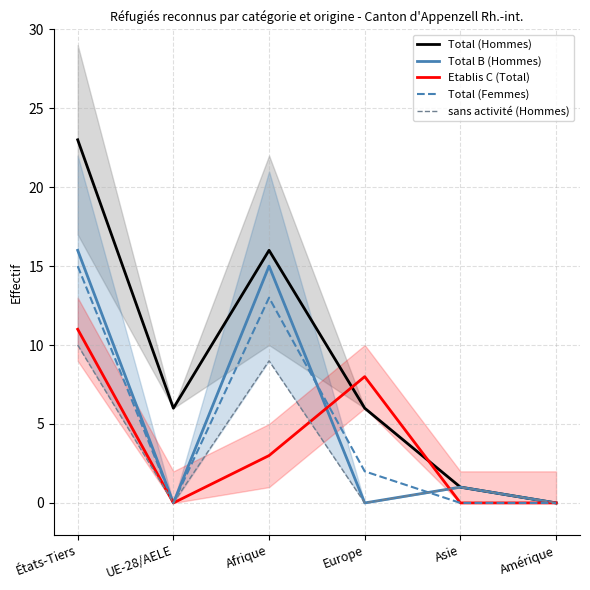

What is the label of the 6th point from the left?

Amérique